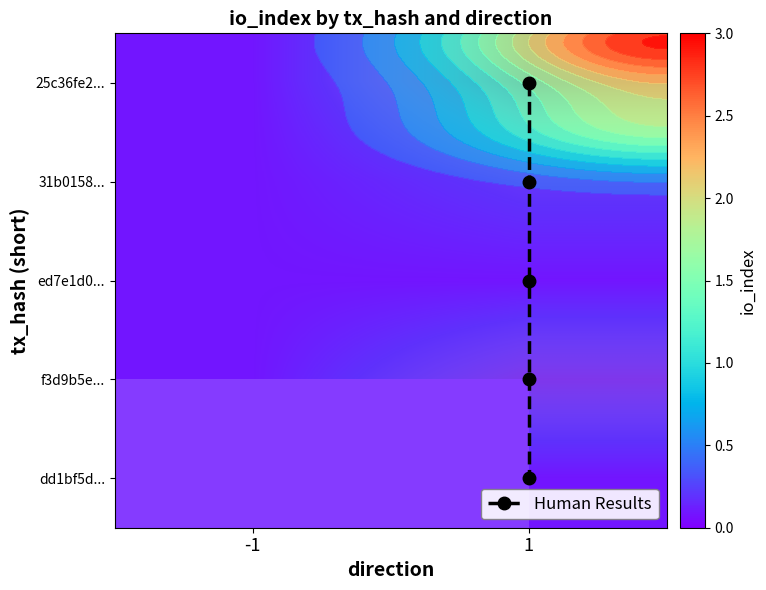

At -1, list the series in order from smallest to largest.

25c36fe2c37df0693212a2db7e6ba9b7e5deb9d, 31b0158327e553dc5a234407e2f1d04e94f66df, ed7e1d0392c4e33f0fd48d23bcec1a2f4a7416e, f3d9b5e4f437af15cf45bfac9766fd47c159634, dd1bf5d8deab924a81ebd9893929de90a305e37